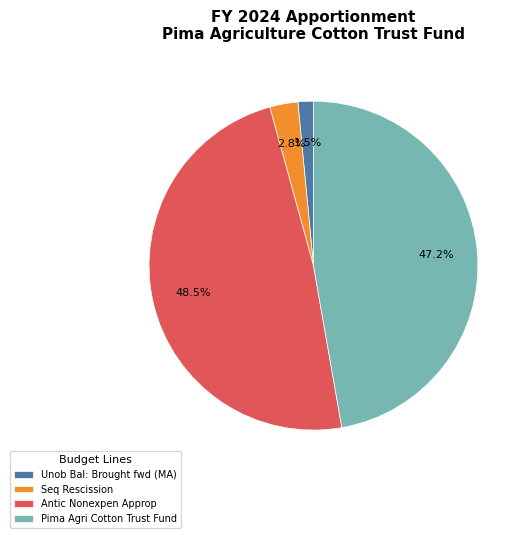

To the nearest percent, what is the average slice percentage?

25%